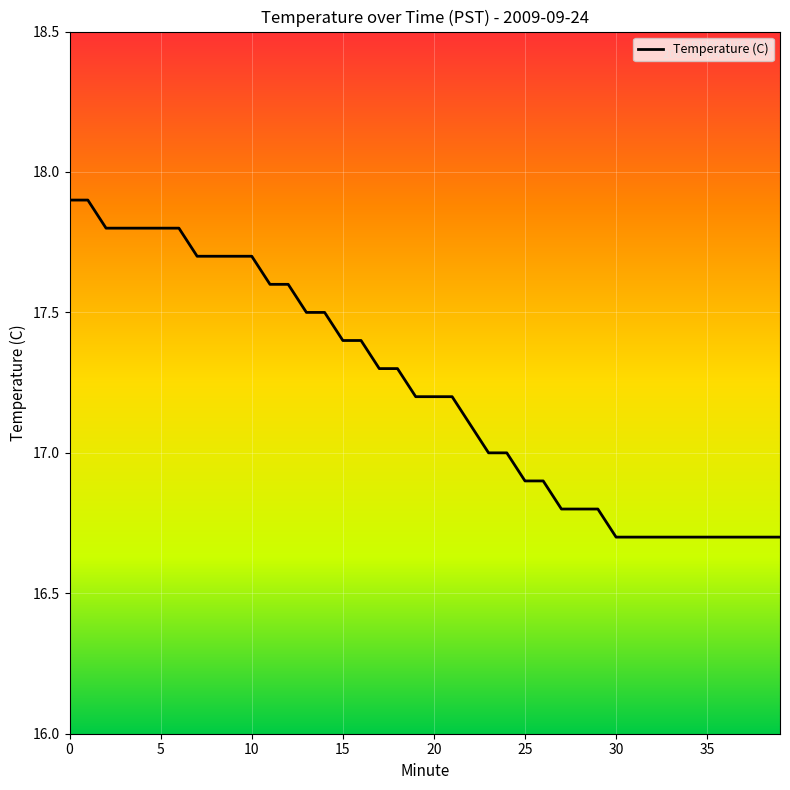

What is the difference between the second highest and minimum values?

1.2